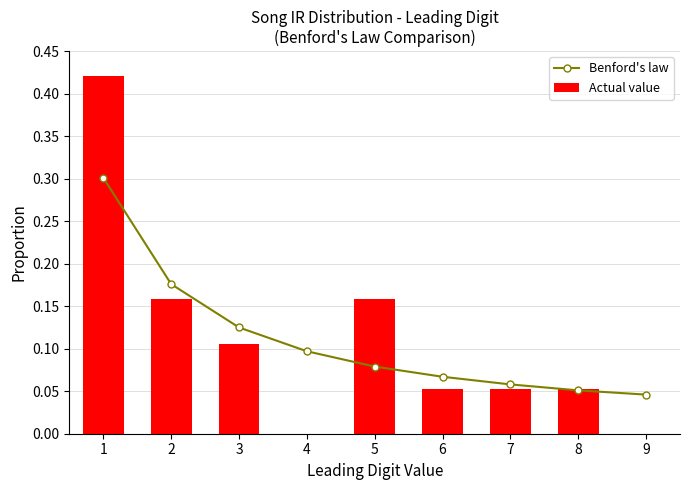

What is the maximum value shown in the chart?

0.4